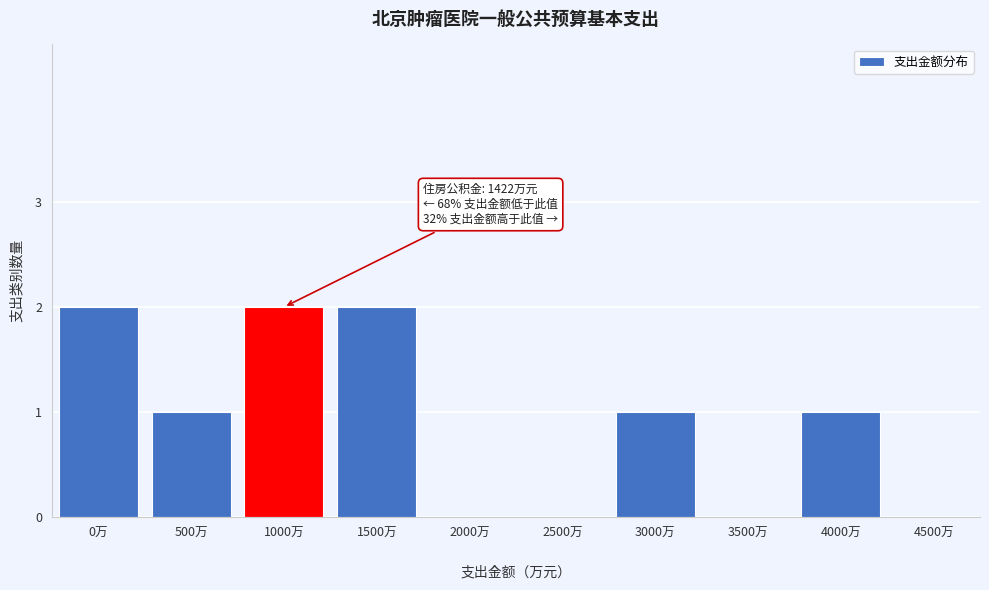

What is the sum of all values?

9